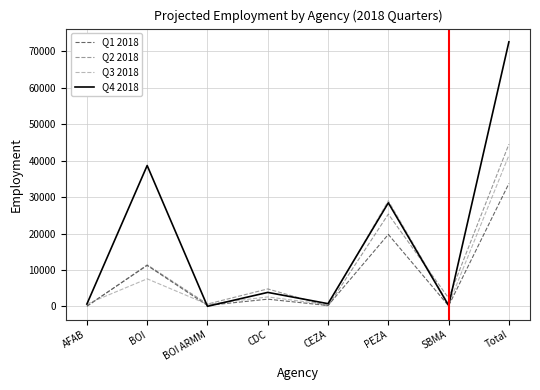

Rank the series by their maximum value, from lowest to highest.

Q1 2018, Q3 2018, Q2 2018, Q4 2018